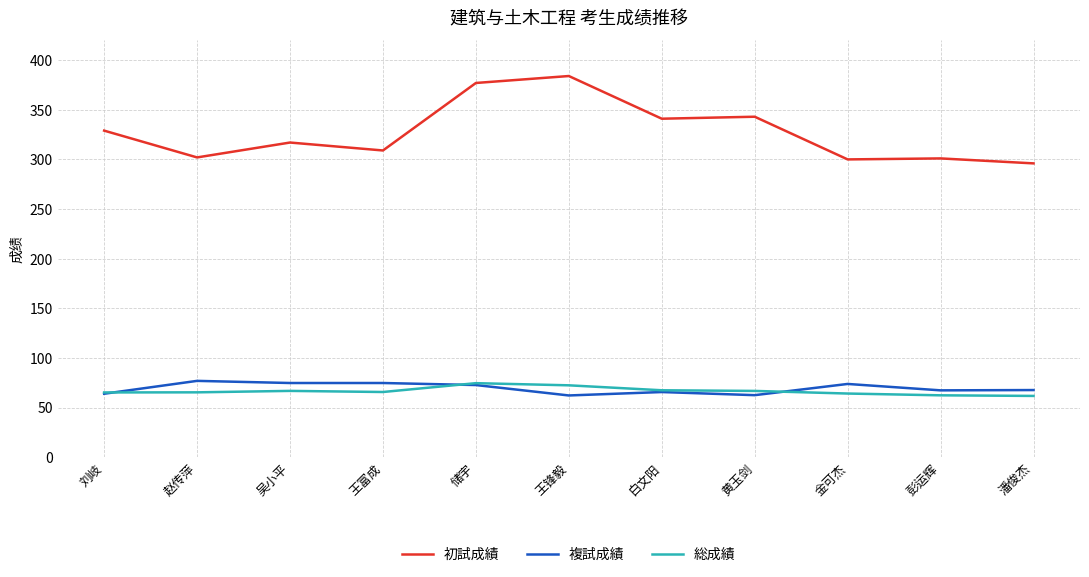

How many distinct data groups are displayed?

3